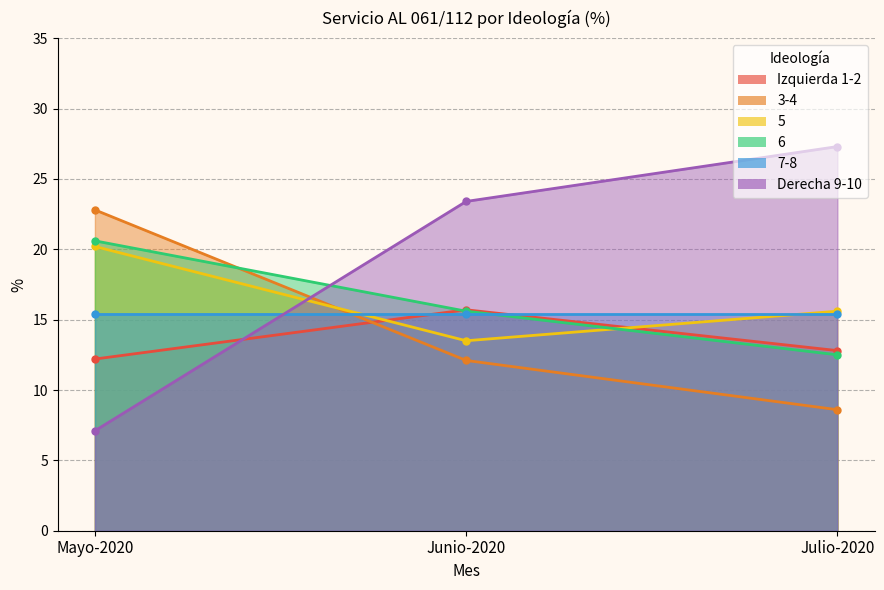

What value does the Izquierda 1-2 series have at Mayo-2020?

12.2